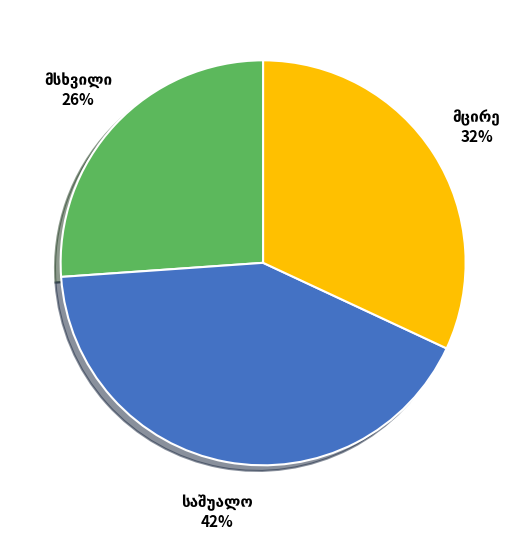

To the nearest percent, what is the average slice percentage?

33%